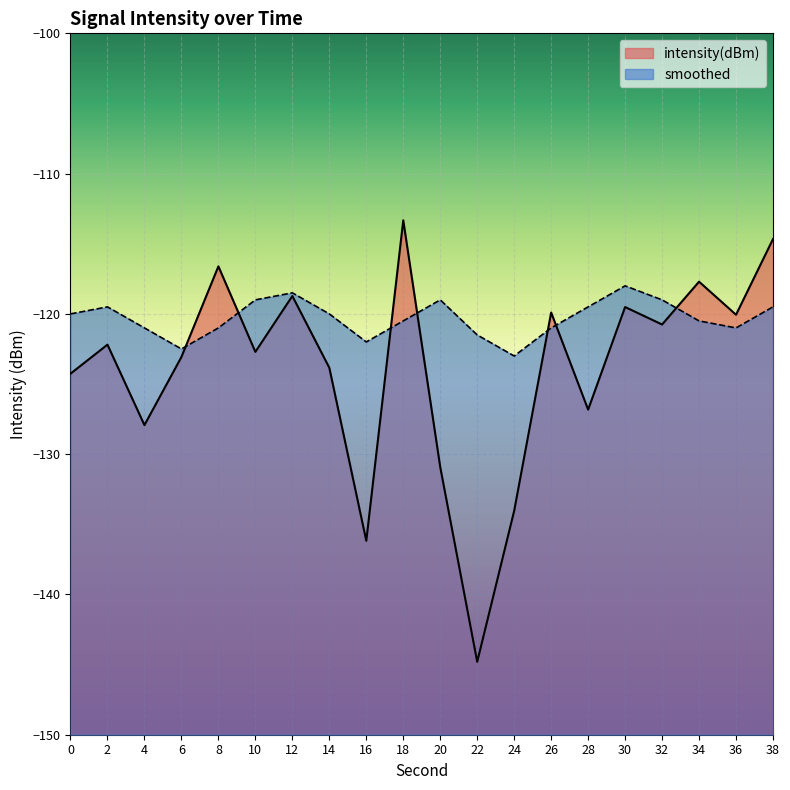

What is the minimum value for smoothed?

-123.0